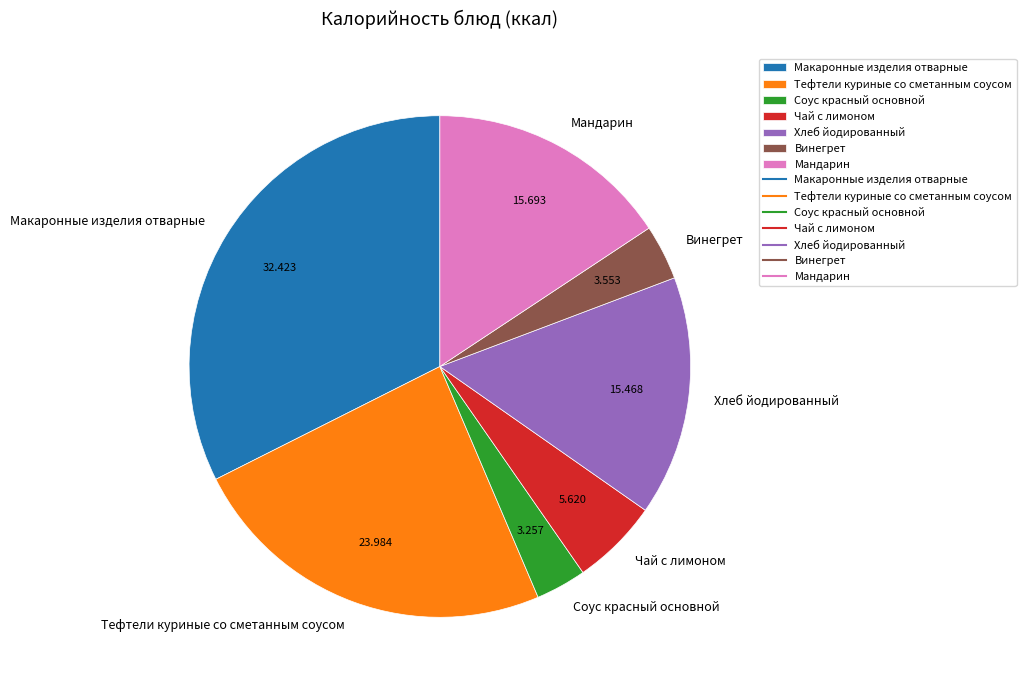

The Винегрет slice represents 4% of the pie. True or false?

True